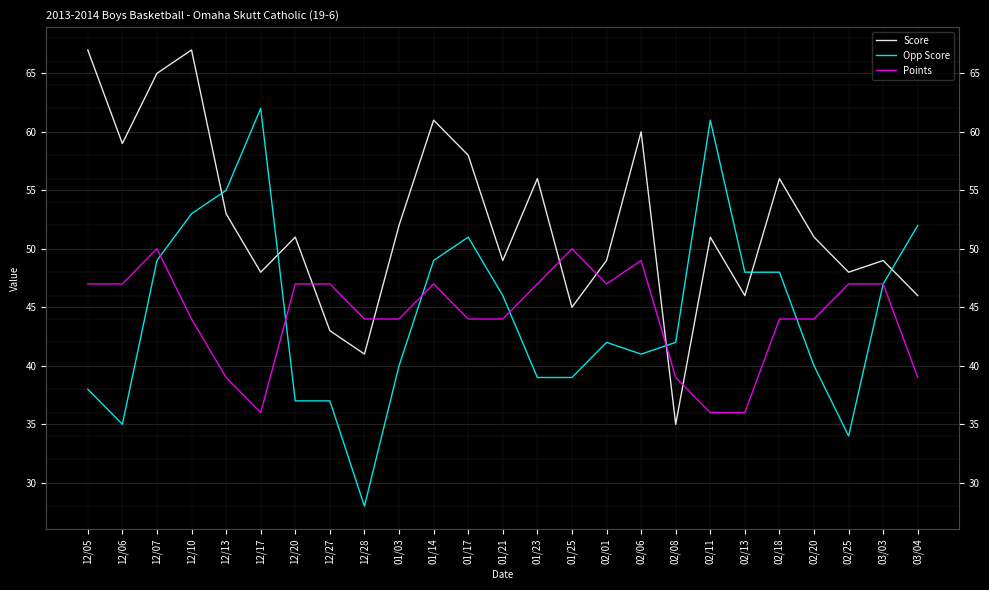

How many intersections are there between Opp Score and Score?

5